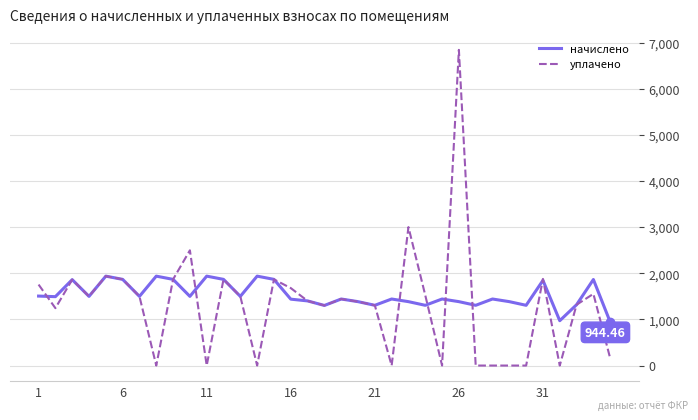

Rank the series by their maximum value, from highest to lowest.

уплачено, начислено